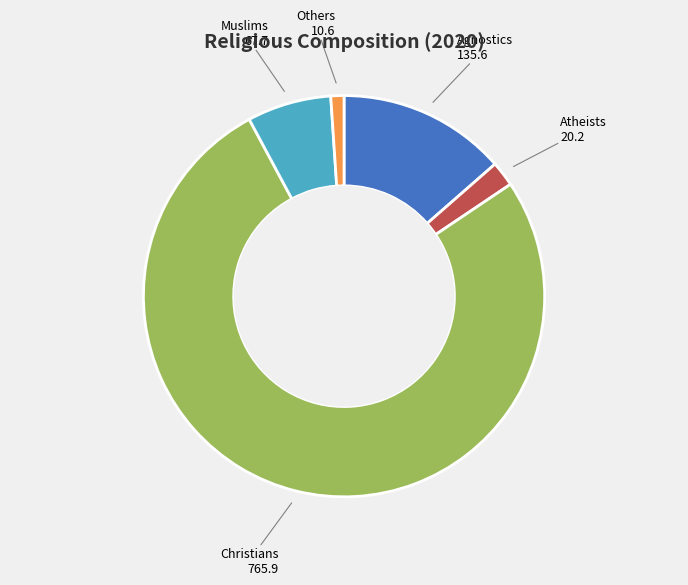

How many slices are in this pie chart?

5